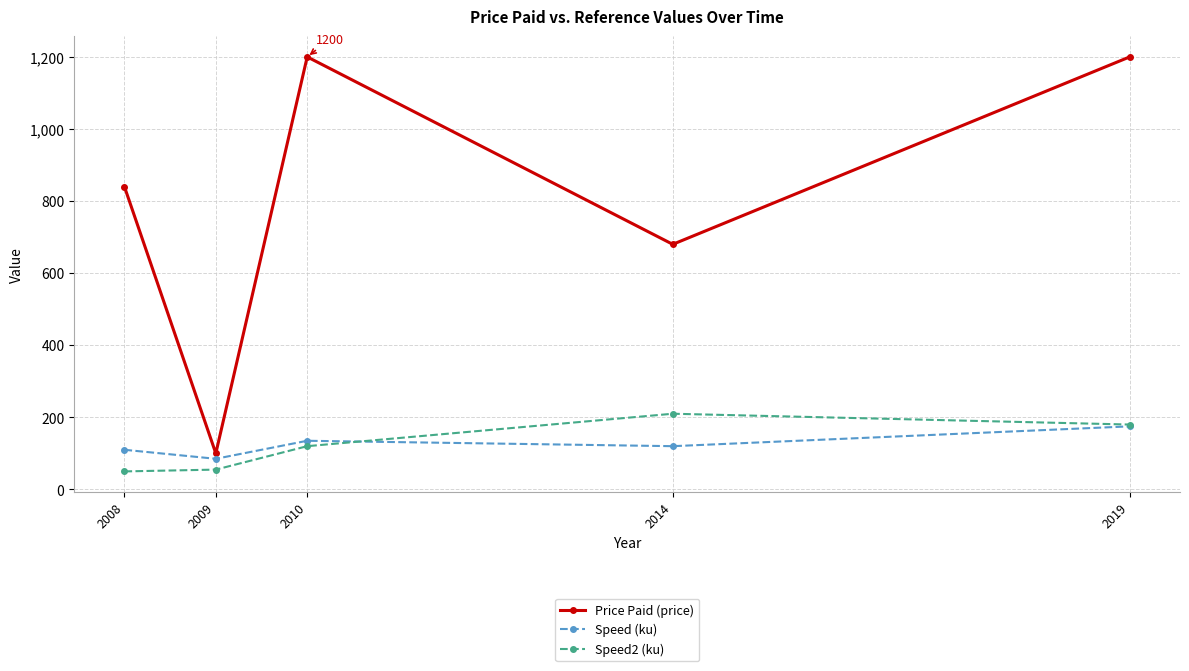

Is the value of Price Paid (price) at 2019 greater than the value of Speed (ku) at 2008?

Yes